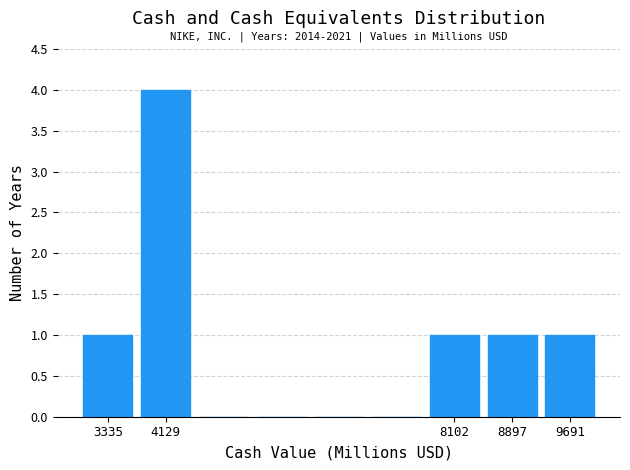

Which range on the x-axis has the tallest bar?

3700 to 4500